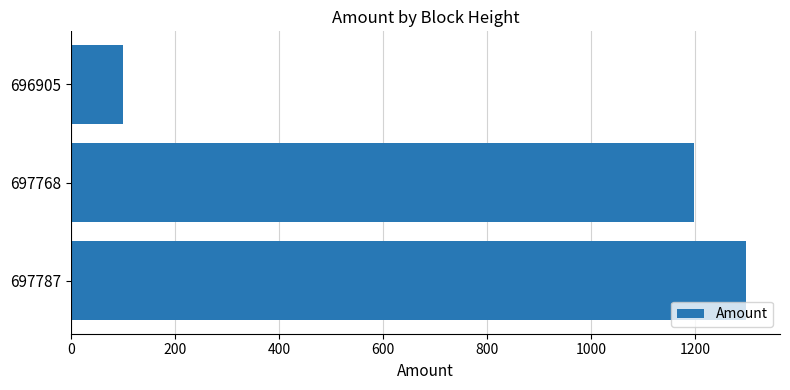

List the labels in order of value, smallest first.

696905, 697768, 697787